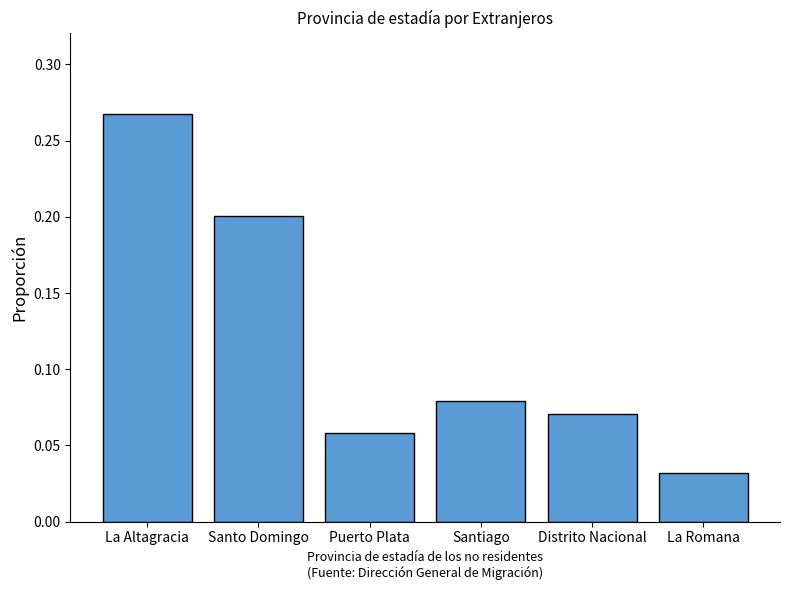

What is the label of the 6th bar from the right?

La Altagracia